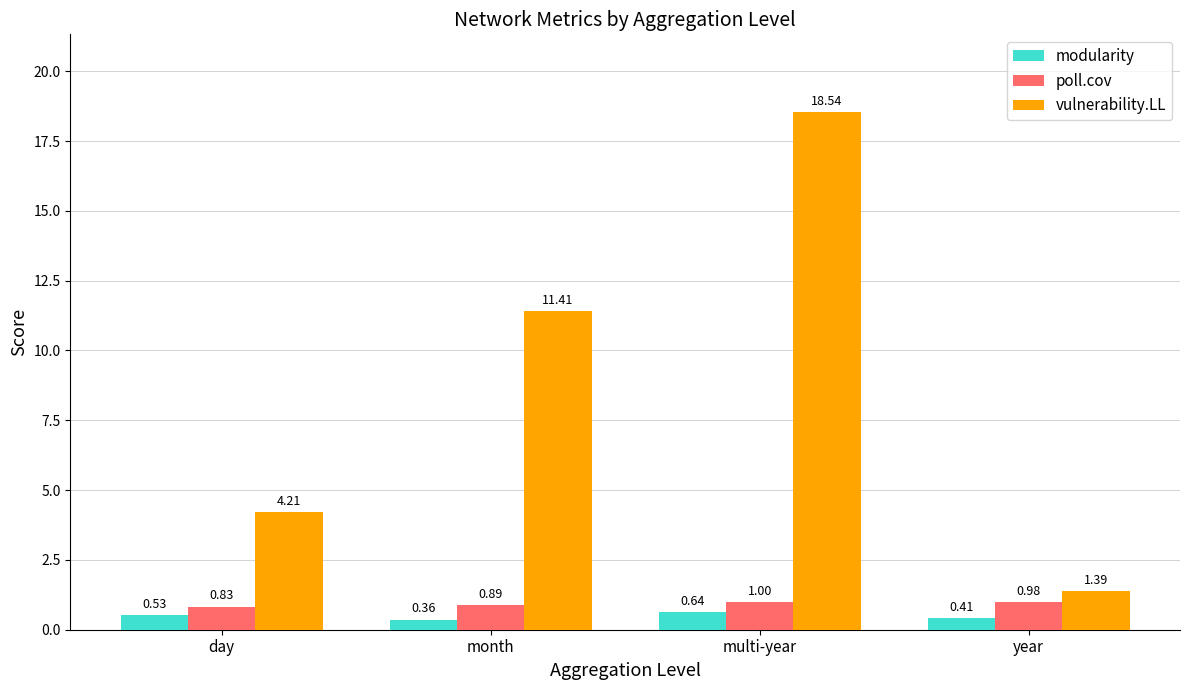

How many bars are there in total?

12